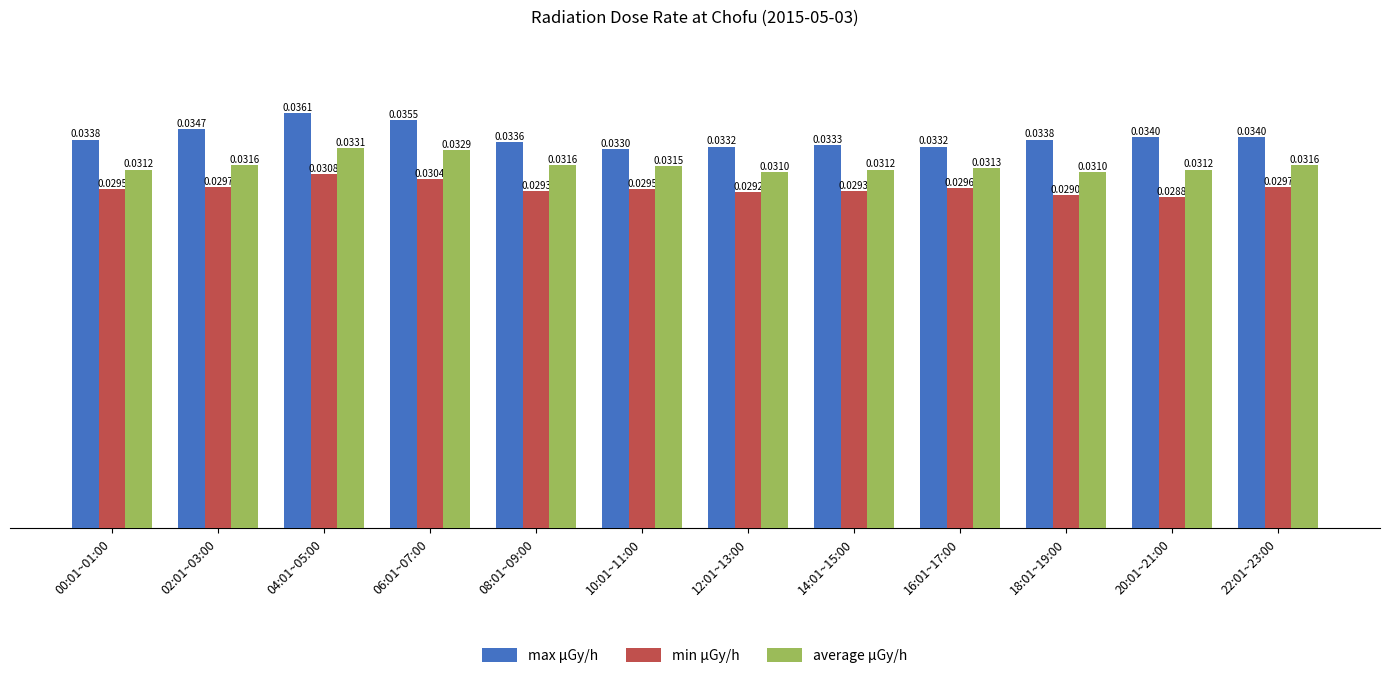

Which series has the largest total across all categories?

max μGy/h